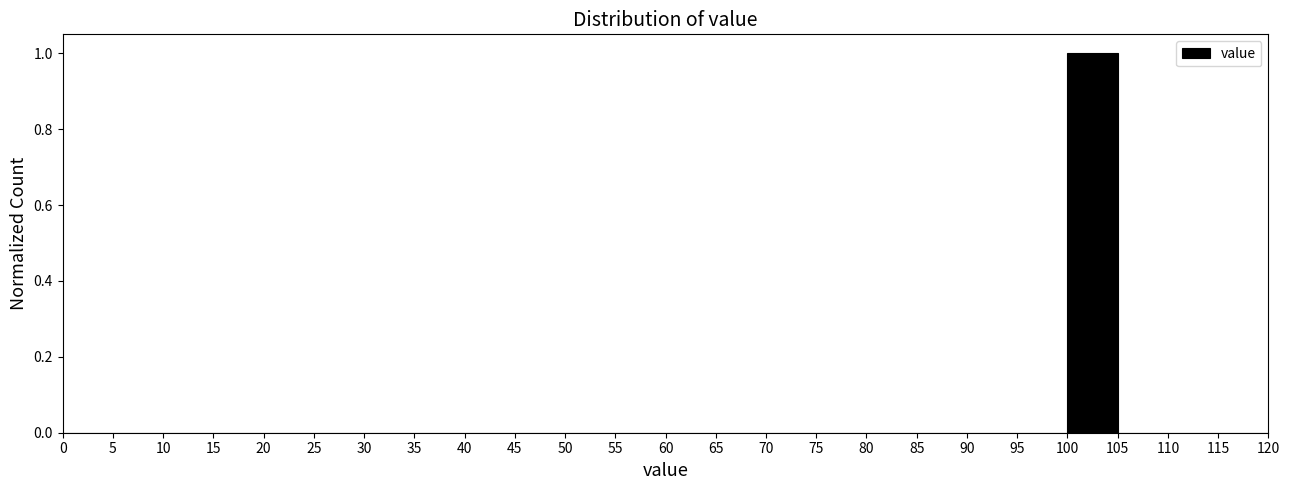

Over which range of the x-axis is the bar tallest?

100 to 105